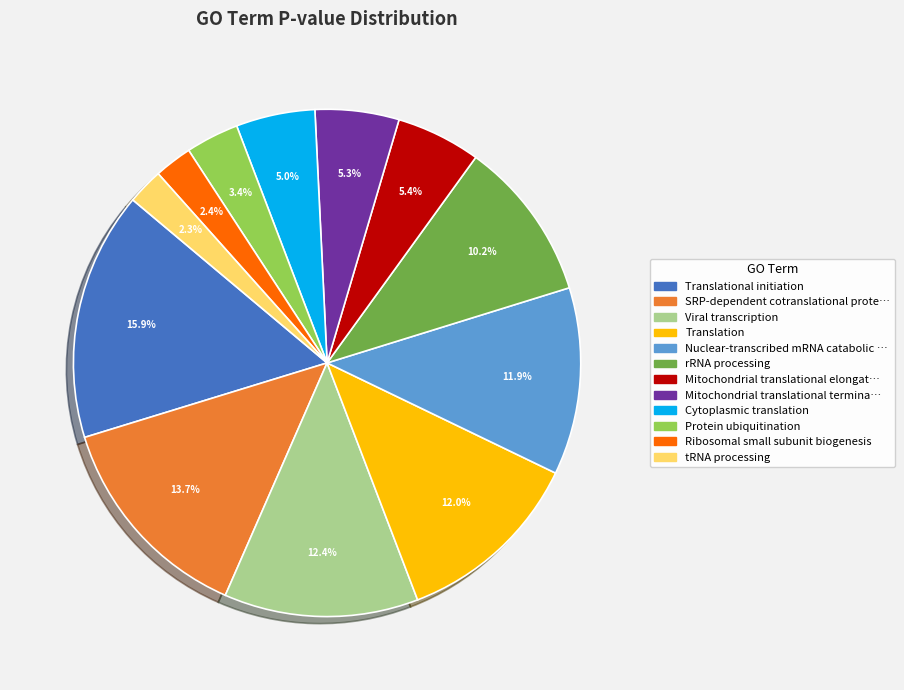

How many slices are in this pie chart?

12